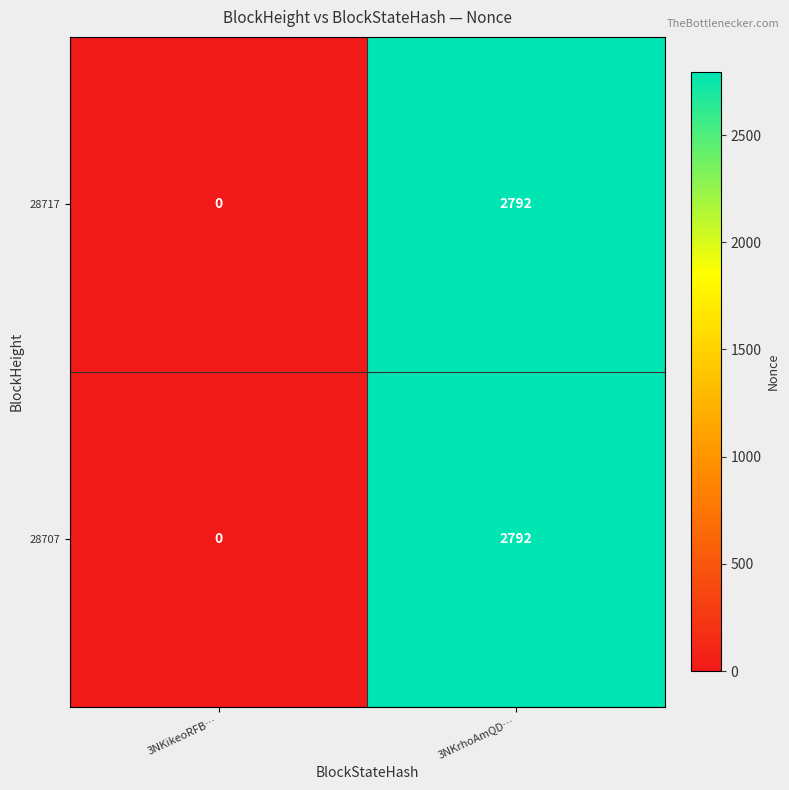

Which label corresponds to the largest value in the chart?

3NKrhoAmQD…